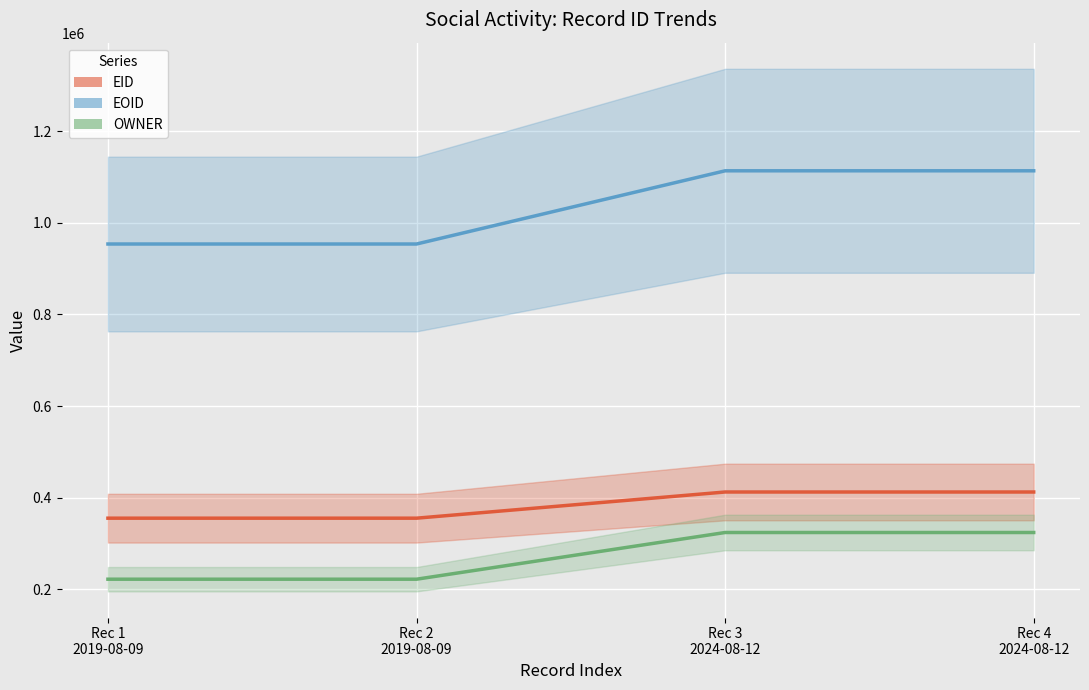

Read the OWNER value at Rec 3
2024-08-12, to the nearest 10.

323810